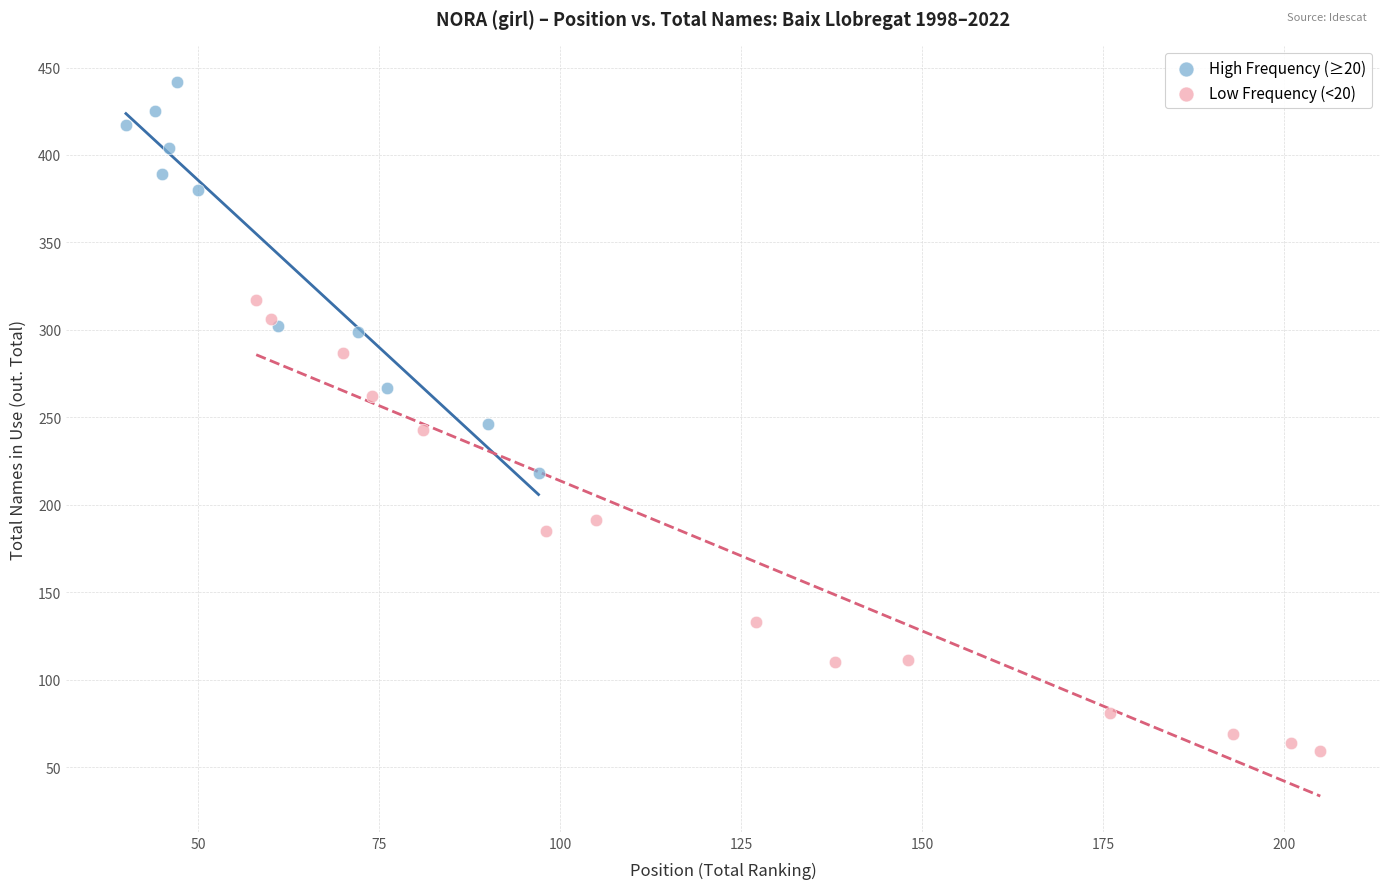

Which series has the widest spread of Y values?

Low Frequency (<20)